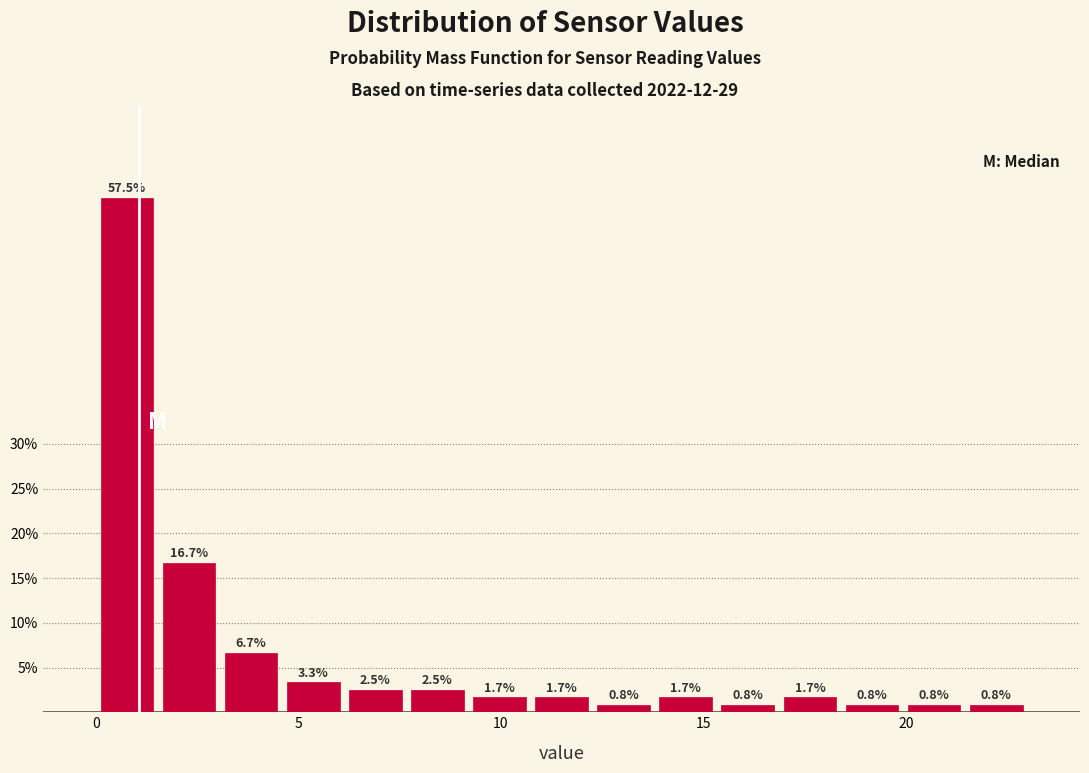

Read against the x-axis, roughly where is the centre of the tallest bar?

1.0